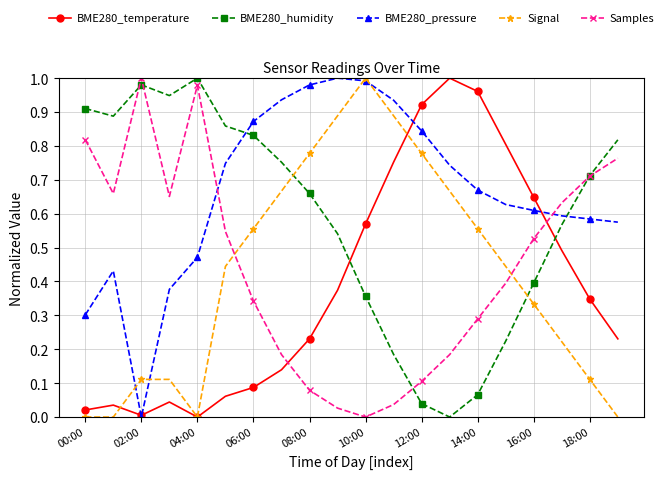

Which series has the largest total across all categories?

BME280_pressure